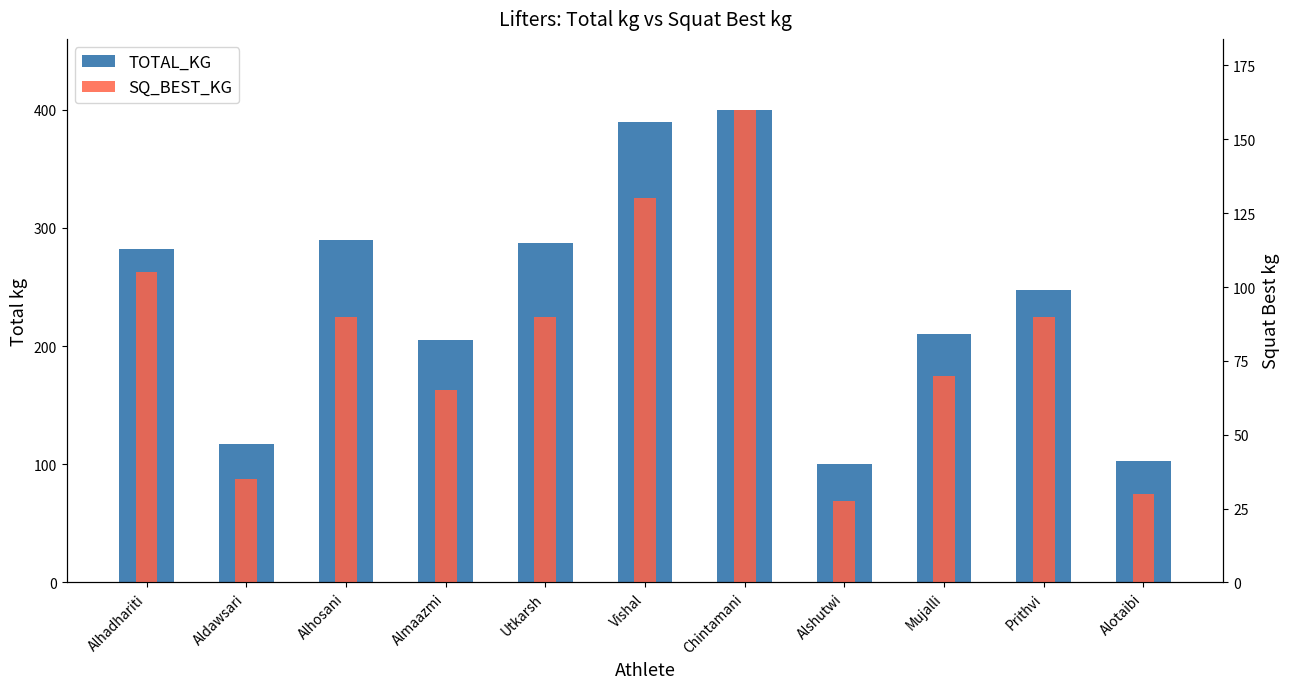

What is the total value across all series at Alhosani?

380.0